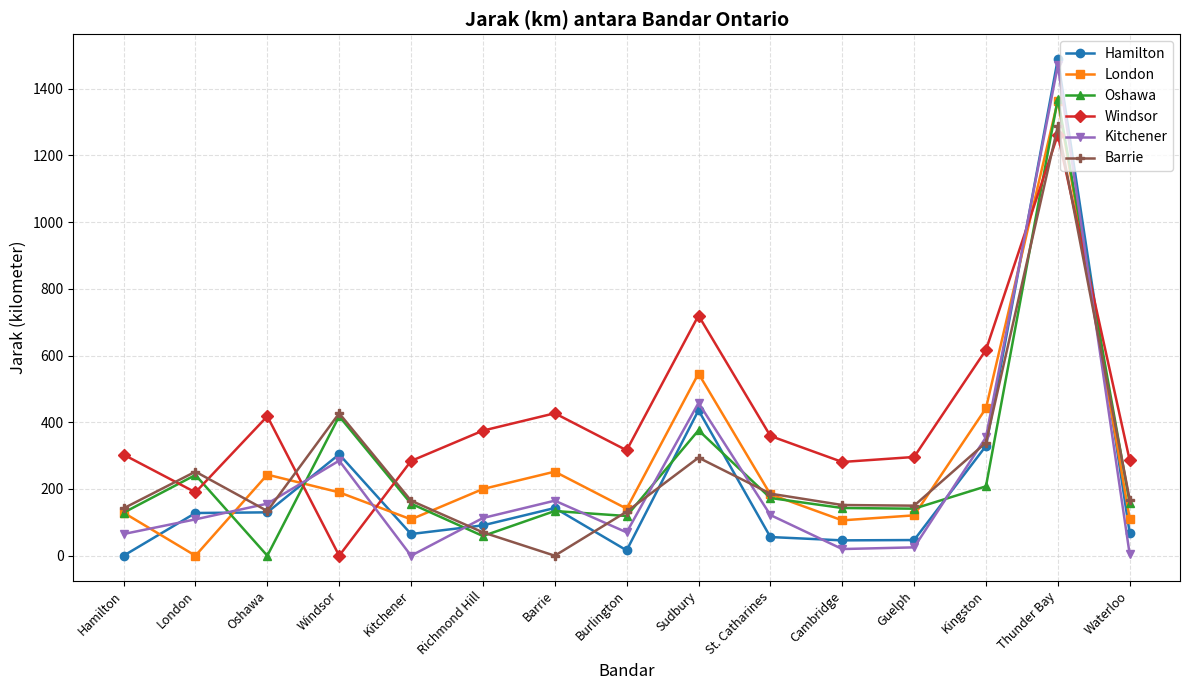

What position from the left is Burlington?

8